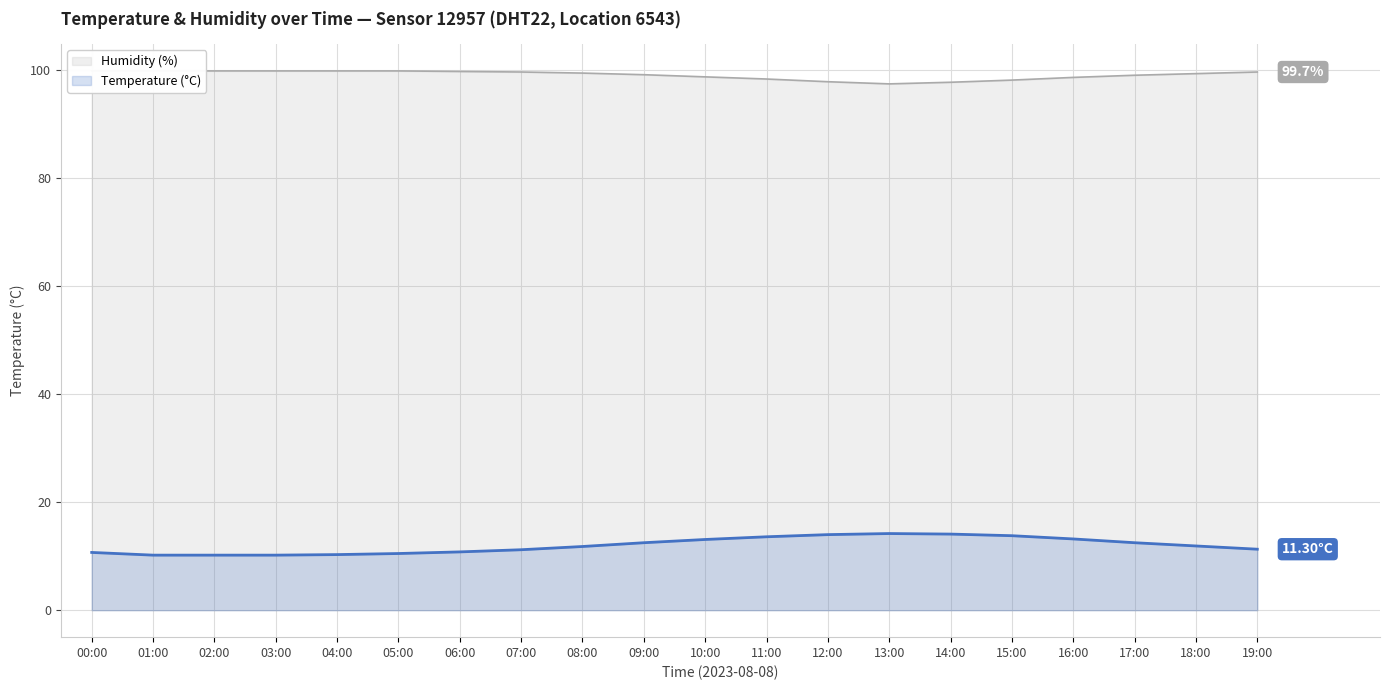

Between 11:00 and 14:00, which series saw the biggest shift?

Humidity (%)